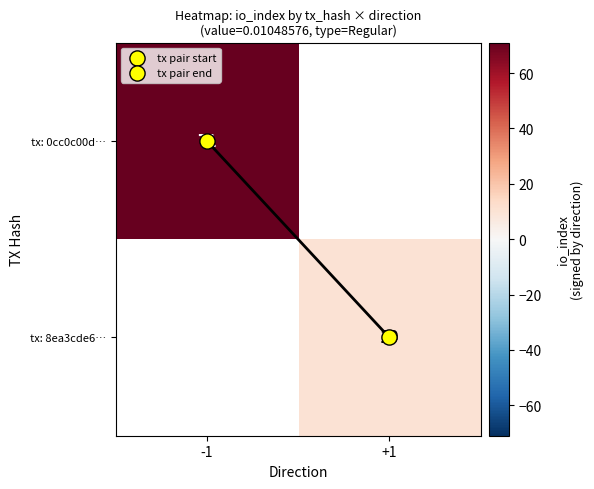

Rank the categories by tx: 8ea3cde6… value from highest to lowest.

-1, +1